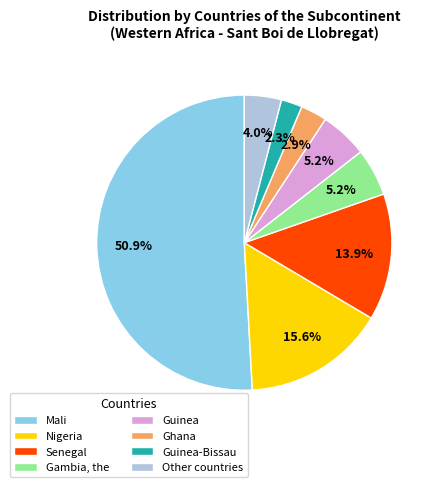

The Guinea slice represents 5% of the pie. True or false?

True